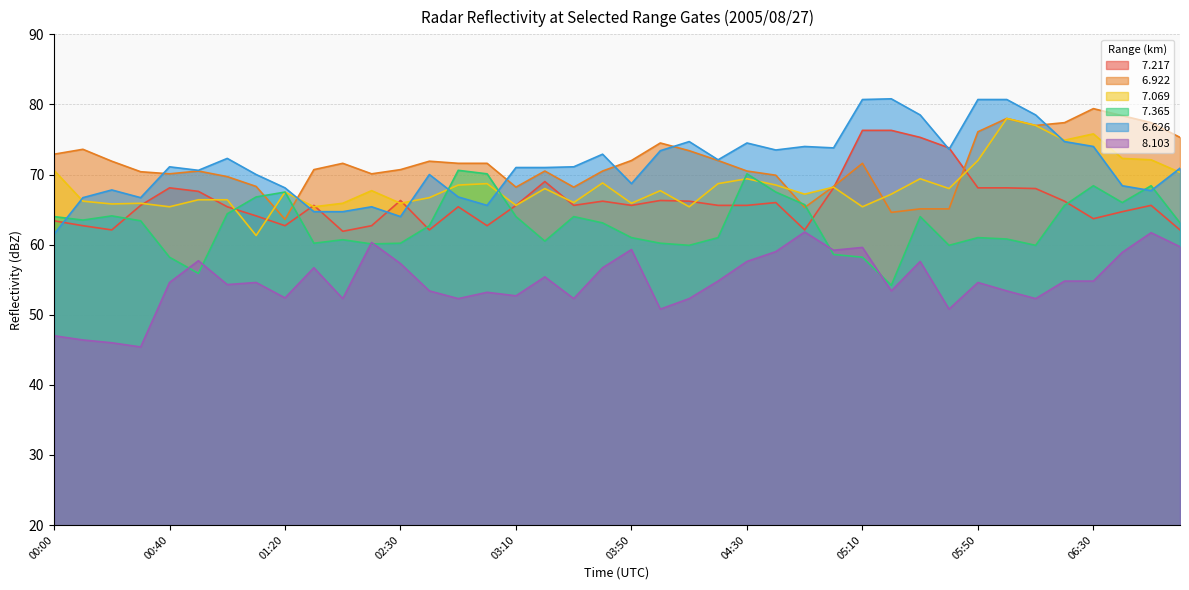

What is the greatest value displayed?

80.8